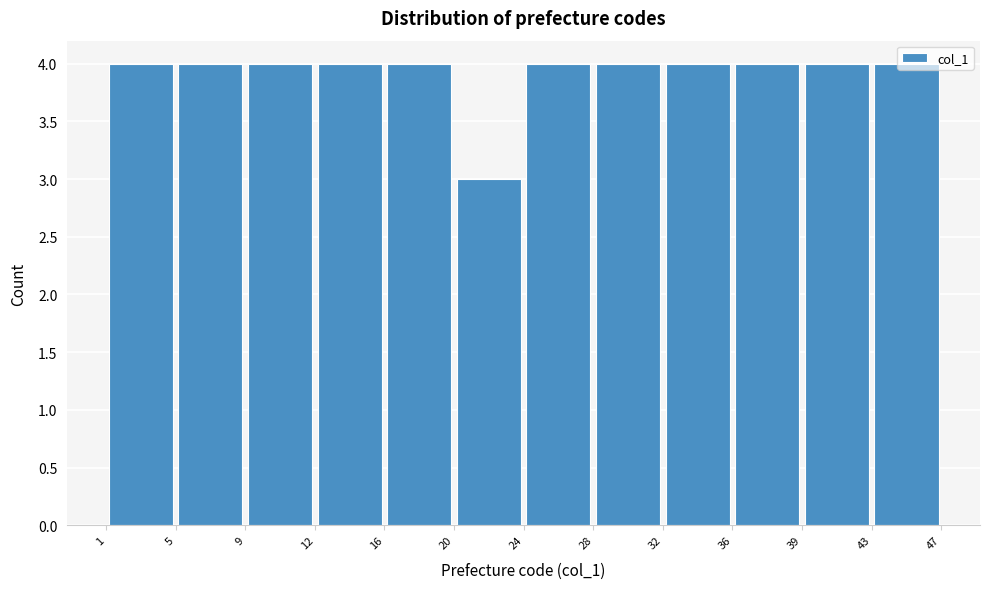

Reading left to right, transcribe this chart: for each bar, give the range it covers on the x-axis and its height. The values are not printed on the chart, so give them approximately, as read against the axis.

1 to 5: 4
5 to 9: 4
9 to 12: 4
12 to 16: 4
16 to 20: 4
20 to 24: 3
24 to 28: 4
28 to 32: 4
32 to 36: 4
36 to 39: 4
39 to 43: 4
43 to 47: 4